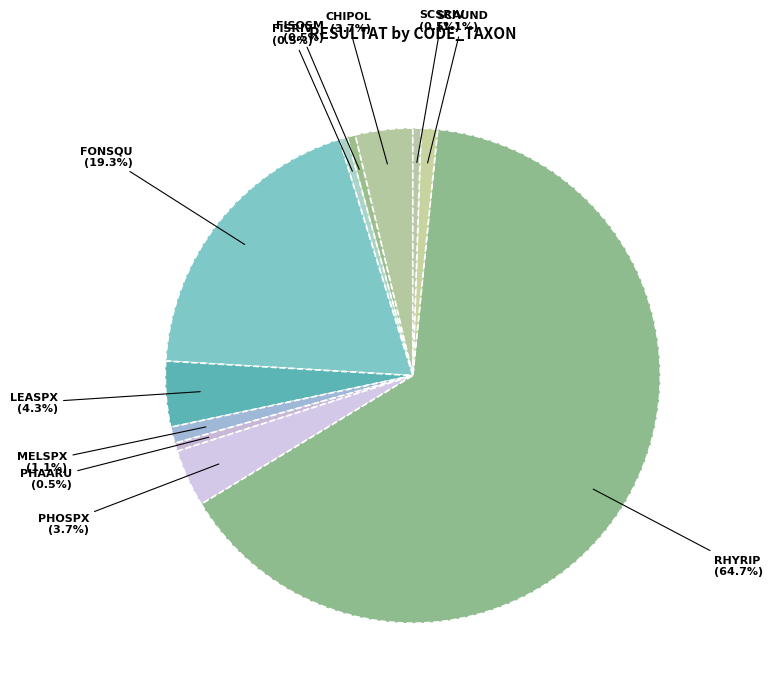

How many segments does this pie chart have?

11